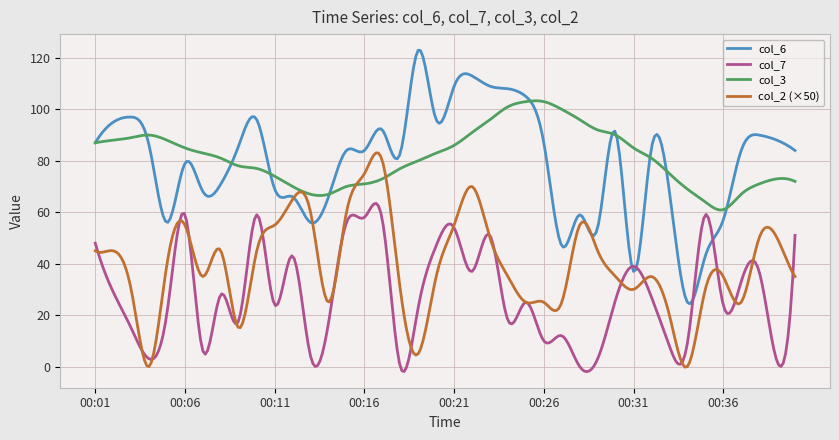

What is the maximum value shown in the chart?

123.0